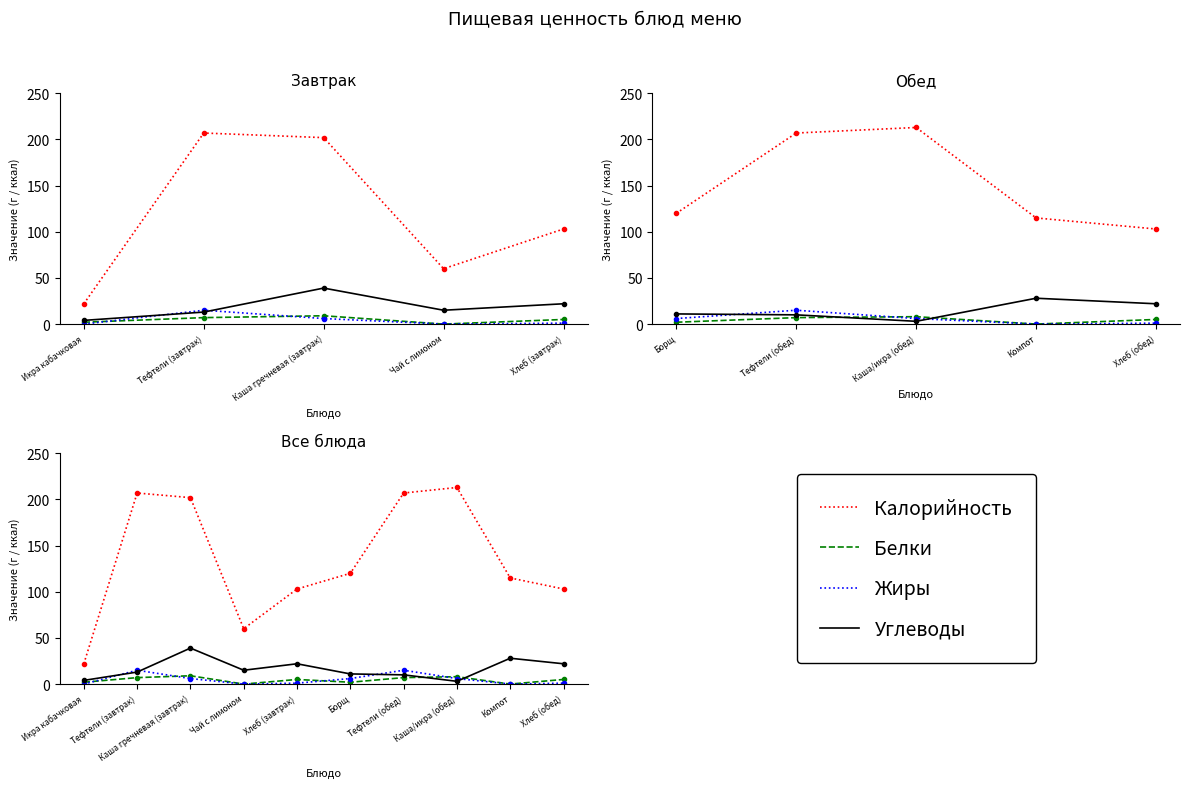

What is the spread (max minus min) of values at Хлеб (завтрак)?

102